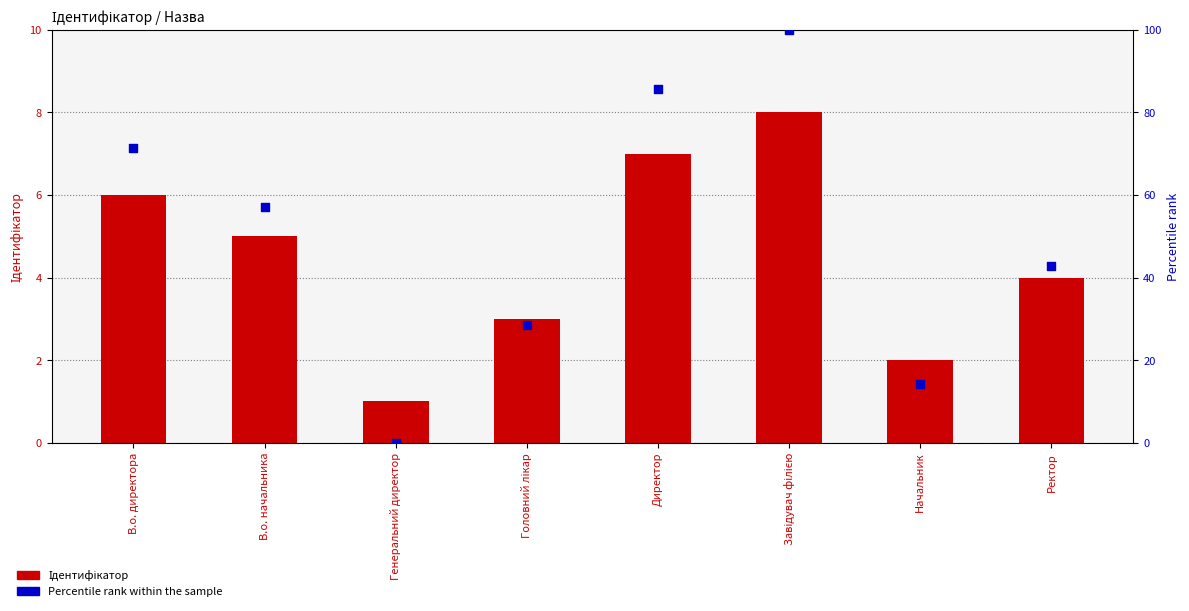

What are all the series names shown in the legend?

Ідентифікатор, Percentile rank within the sample